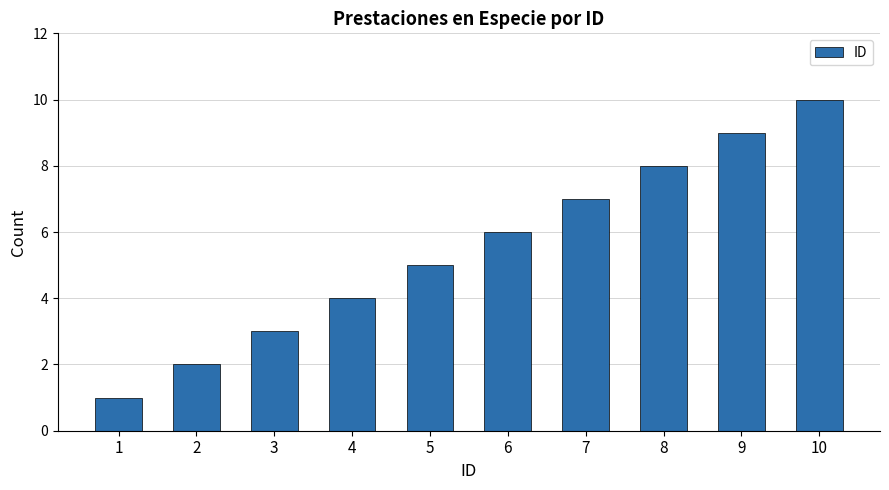

What is the change in value from 3 to 8?

+5